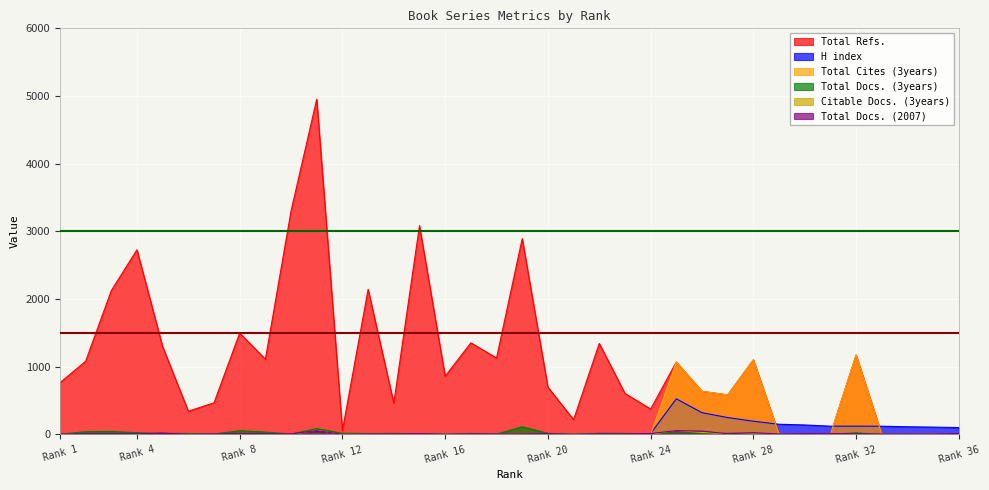

Which series changed the most between 18 and 5?

Total Refs.